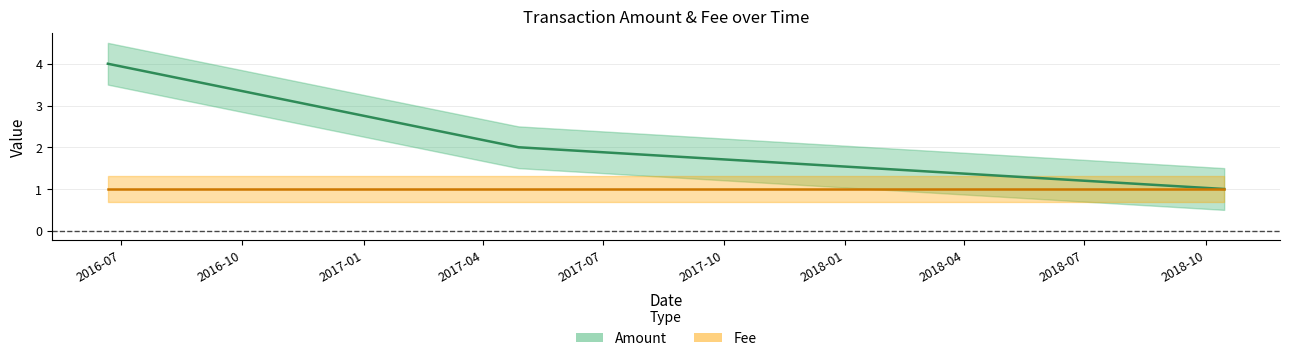

At which label does Fee reach its peak?

2018-10-15